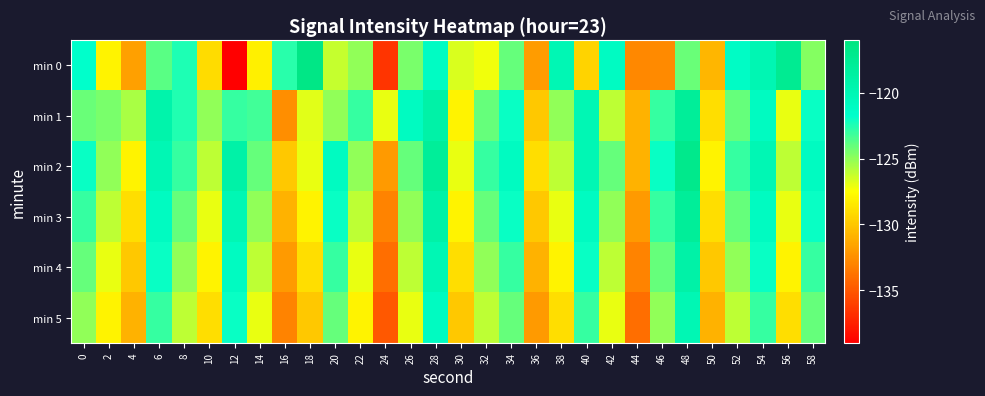

Rank the series by their maximum value, from highest to lowest.

min 0, min 2, min 1, min 3, min 4, min 5